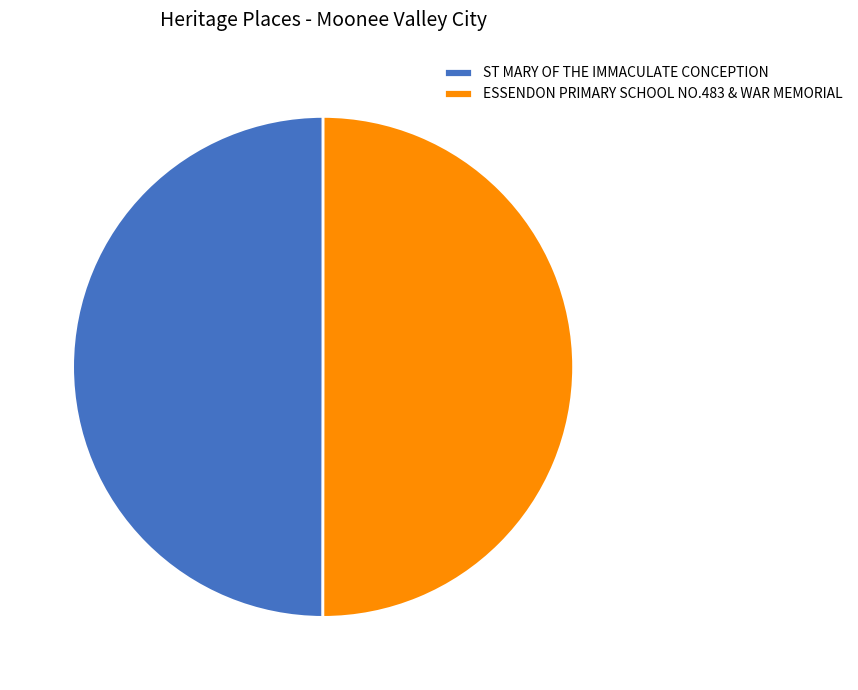

True or false: ESSENDON PRIMARY SCHOOL NO.483 & WAR MEMORIAL accounts for 50% of the total.

True